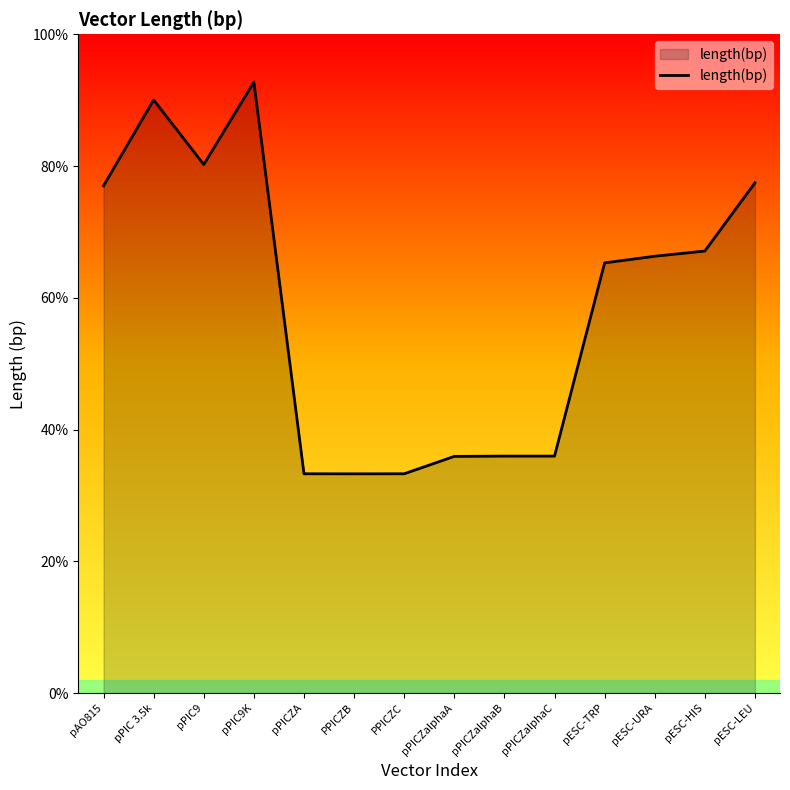

Where does the data first go above 6631?

pAO815